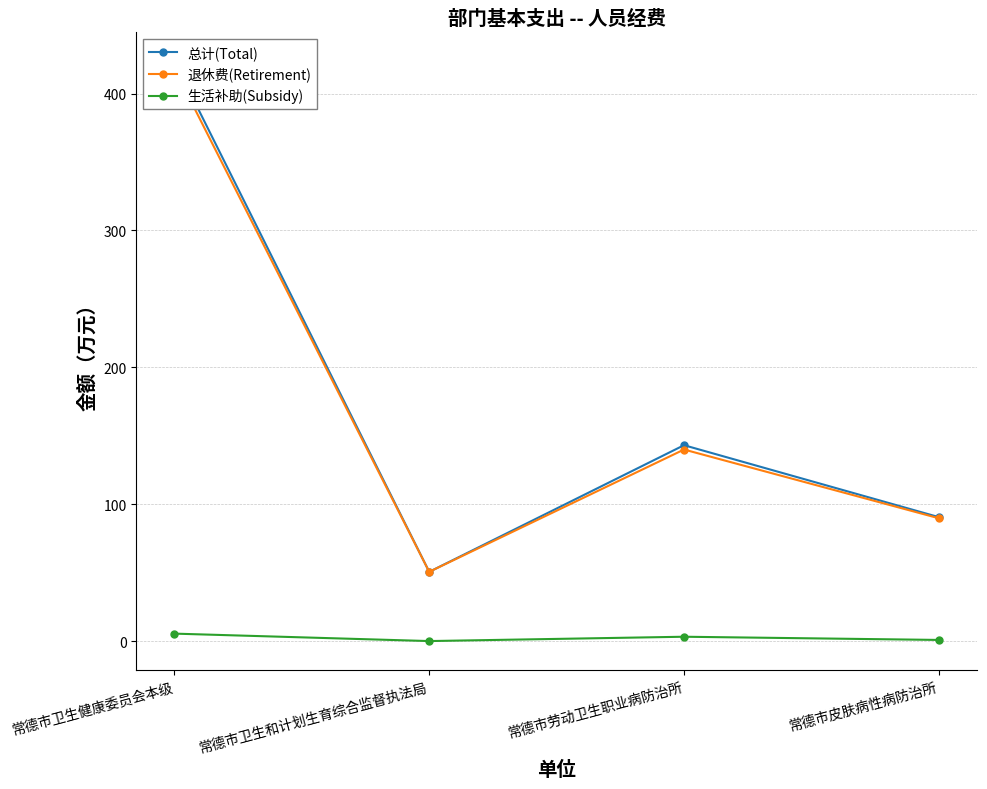

At which category does 退休费(Retirement) reach its first local valley?

常德市卫生和计划生育综合监督执法局